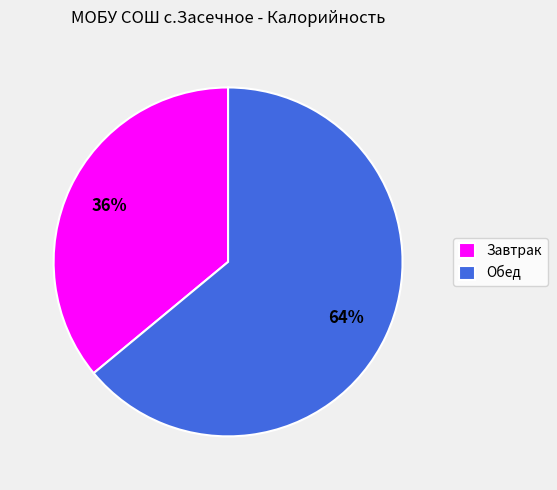

What percentage is the Завтрак slice, to the nearest percent?

36%